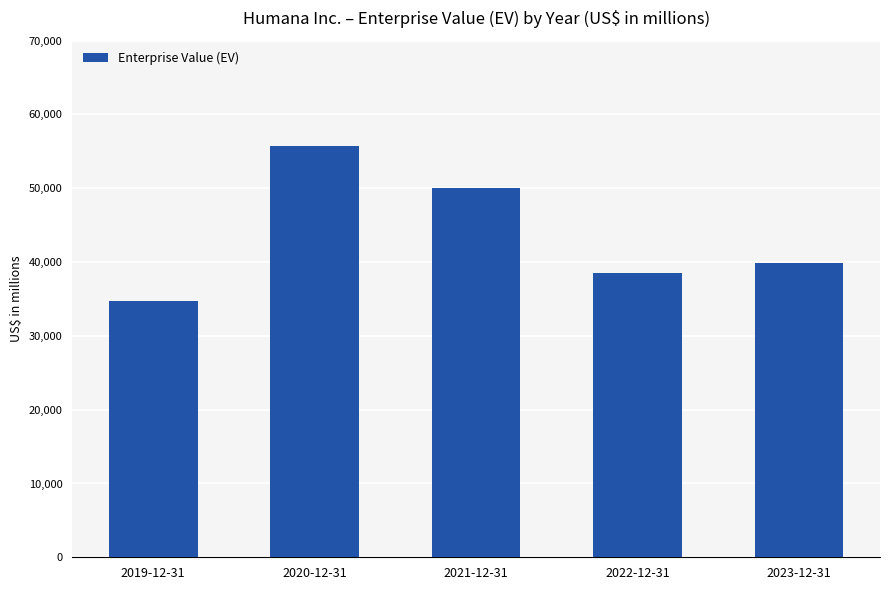

Does the chart contain stacked bars?

No